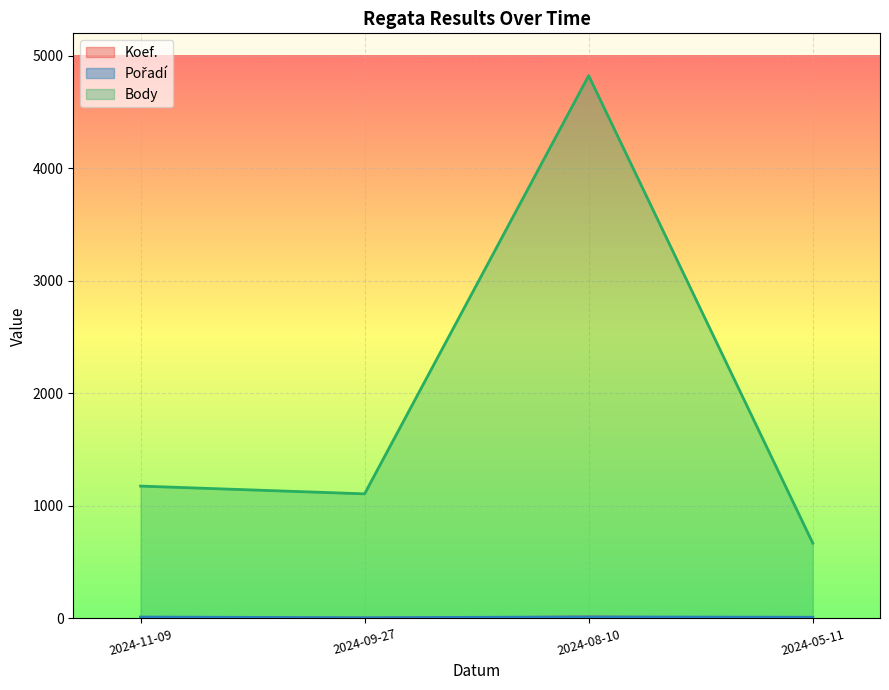

True or false: Pořadí and Body intersect in this chart.

False